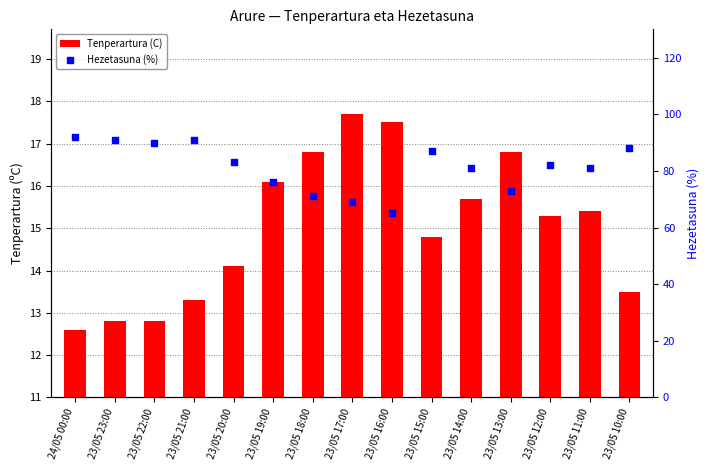

What are all the series names shown in the legend?

Tenperartura (C), Hezetasuna (%)